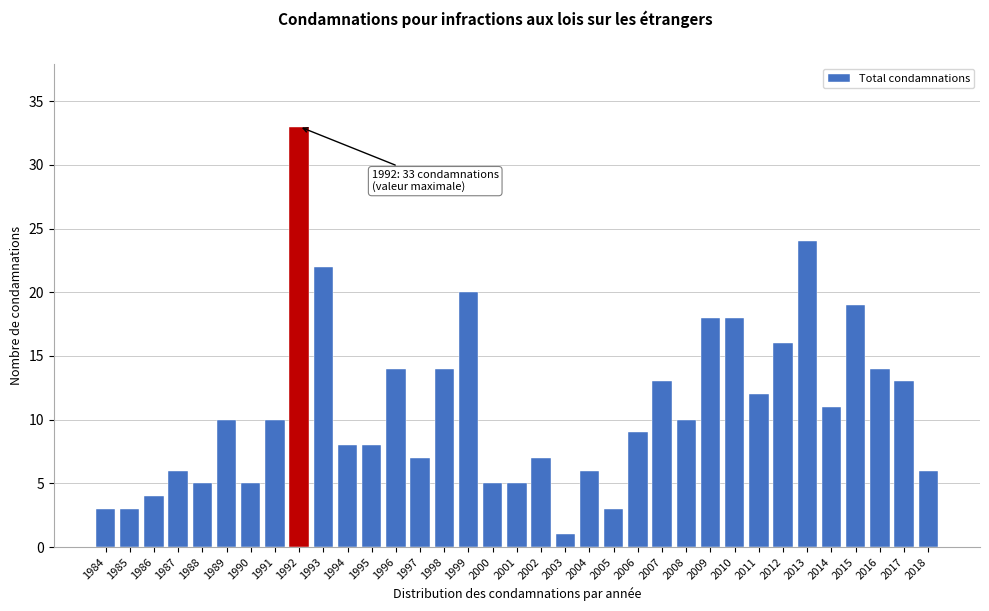

The chart shows a value of 3 at 1984. True or false?

True